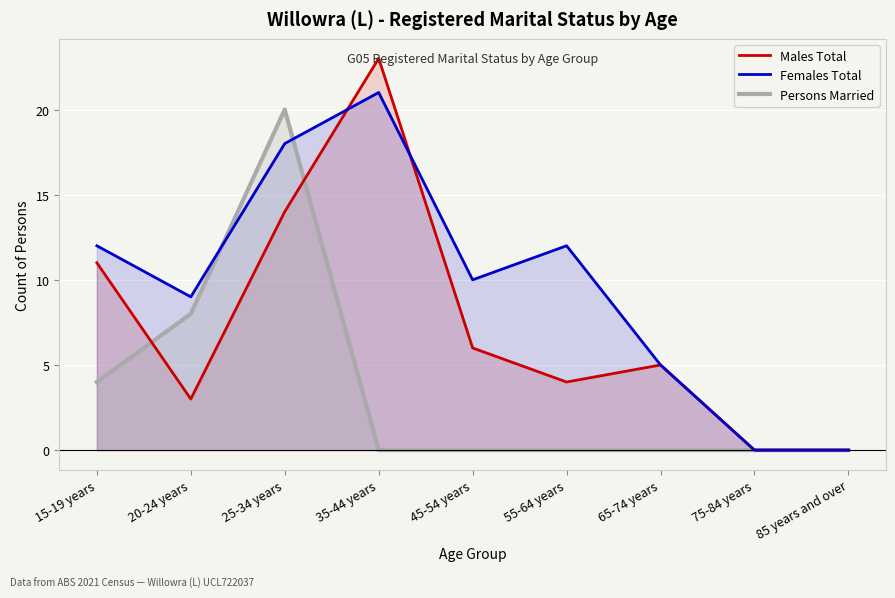

True or false: Persons Married has more than 1 points higher than both neighbors.

False